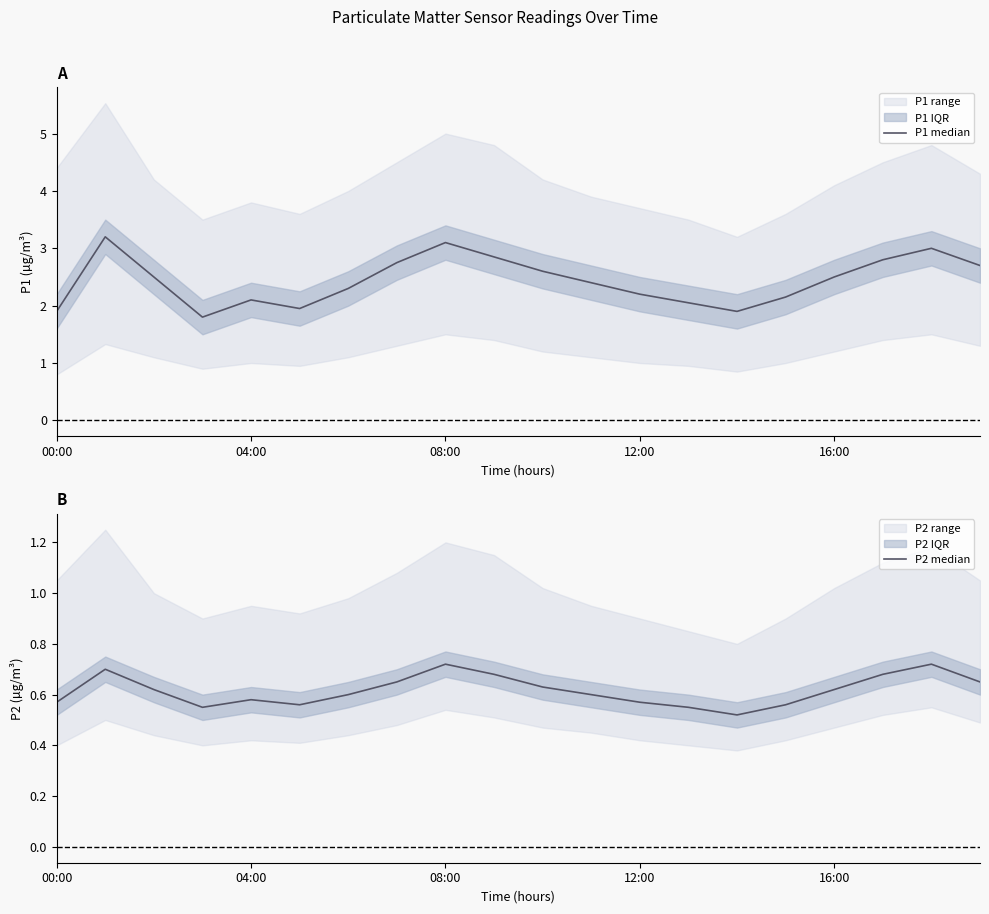

Count the P2 median values in the range 0 to 1.

20